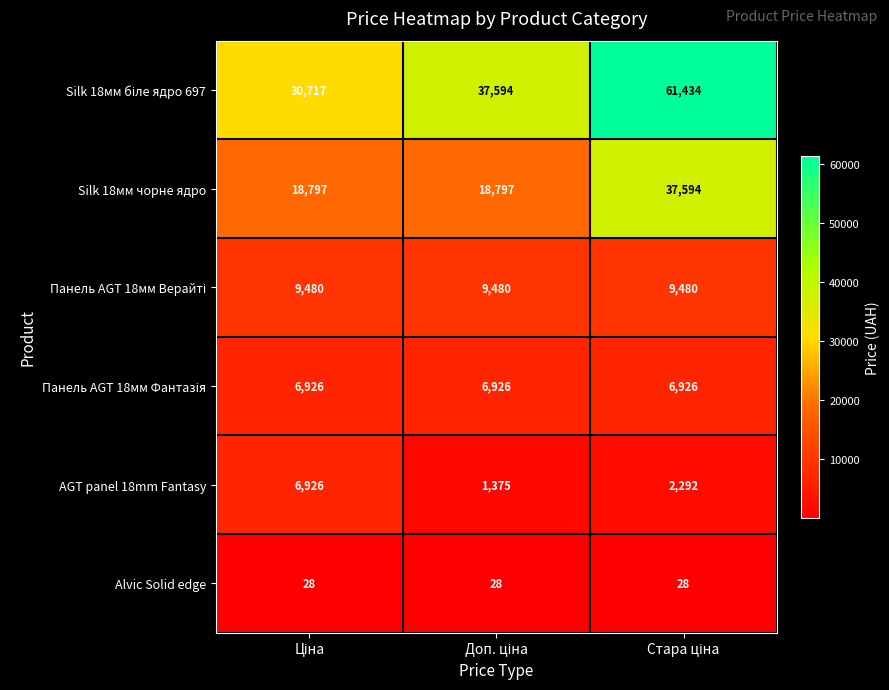

What is the maximum value shown in the chart?

61434